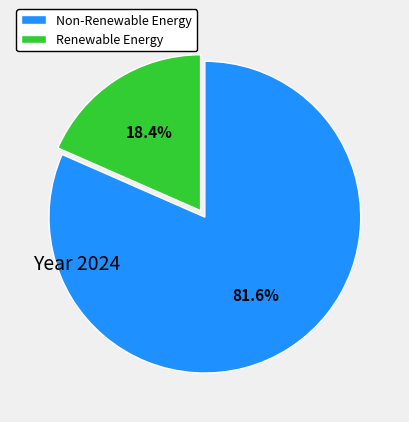

Which slice is the smallest?

Renewable Energy